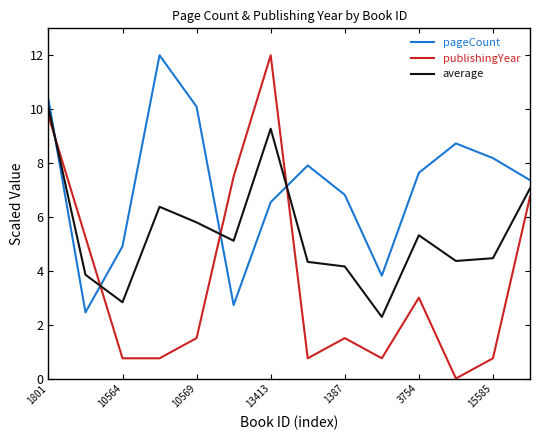

What are all the series names shown in the legend?

pageCount, publishingYear, average